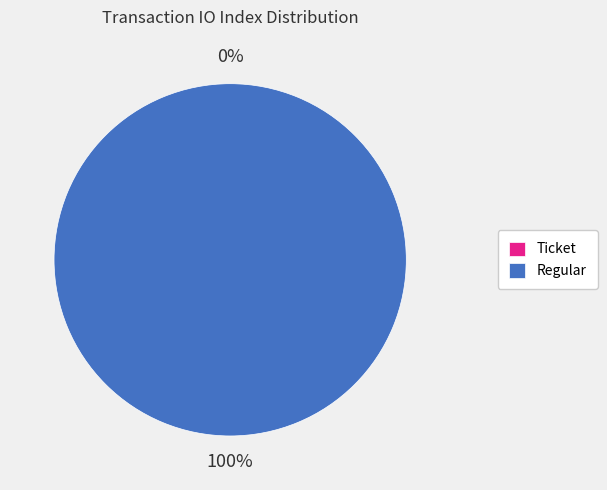

Combined, what portion of the pie is Ticket (io_index=0) and Regular (io_index=51)?

100.0%